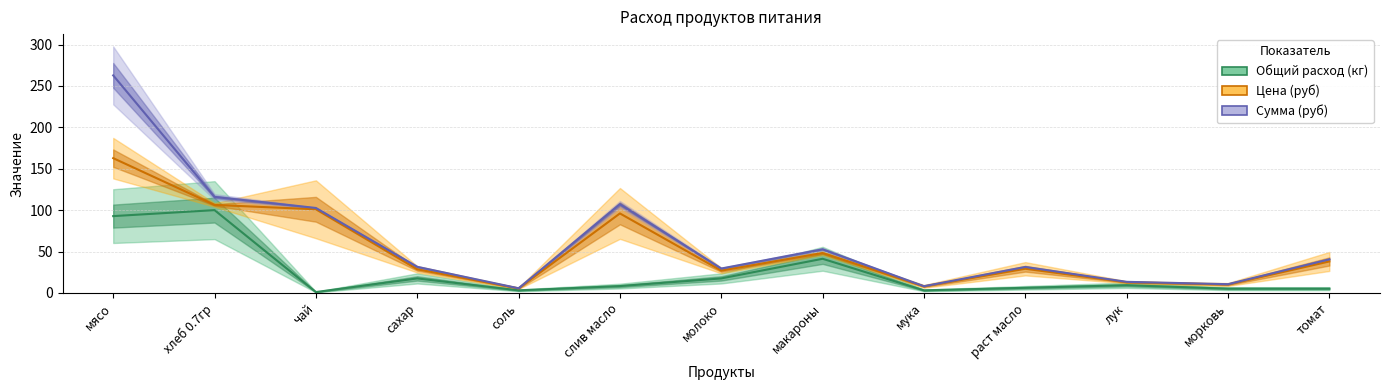

Reading right to left, list all the values displayed in this chart.

Общий расход (кг): томат=5.2	морковь=5.2	лук=9.3	раст масло=6.2	мука=3.1	макароны=41.2	молоко=17.5	слив масло=8.2	соль=3.1	сахар=17.5	чай=1.0	хлеб 0.7гр=100.0	мясо=92.8
Цена (руб): томат=38.0	морковь=10.2	лук=12.9	раст масло=29.2	мука=7.9	макароны=48.2	молоко=26.9	слив масло=96.0	соль=5.5	сахар=28.5	чай=101.0	хлеб 0.7гр=106.3	мясо=162.8
Сумма (руб): томат=40.6	морковь=10.6	лук=13.4	раст масло=31.4	мука=8.1	макароны=52.7	молоко=29.5	слив масло=107.2	соль=5.6	сахар=31.5	чай=102.6	хлеб 0.7гр=116.0	мясо=262.8